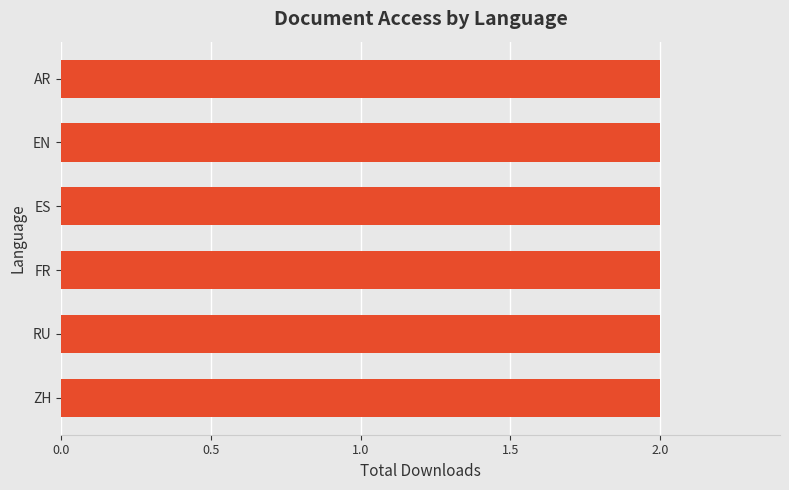

Is it true that FR equals 1 at 14?

False